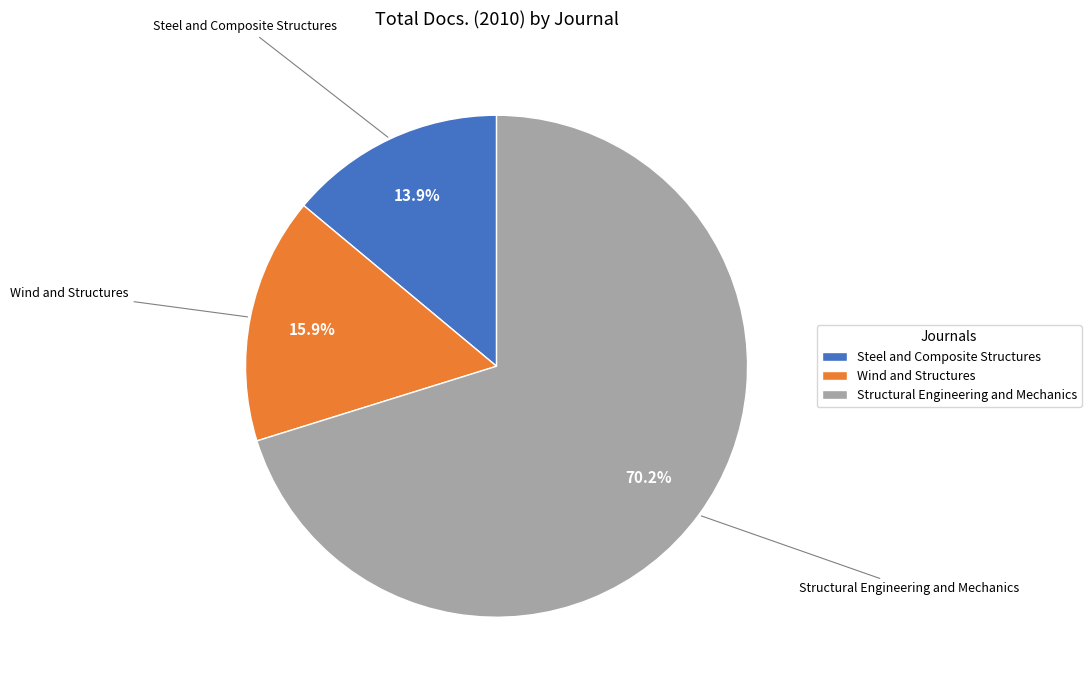

What is the ratio of the value at Structural Engineering and Mechanics to the value at Wind and Structures?

4.4